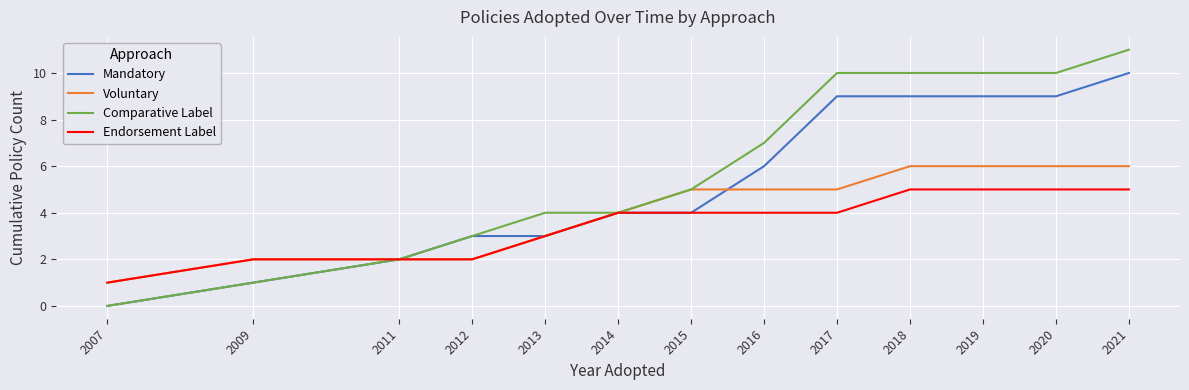

Which category has the lowest value across all series?

2007